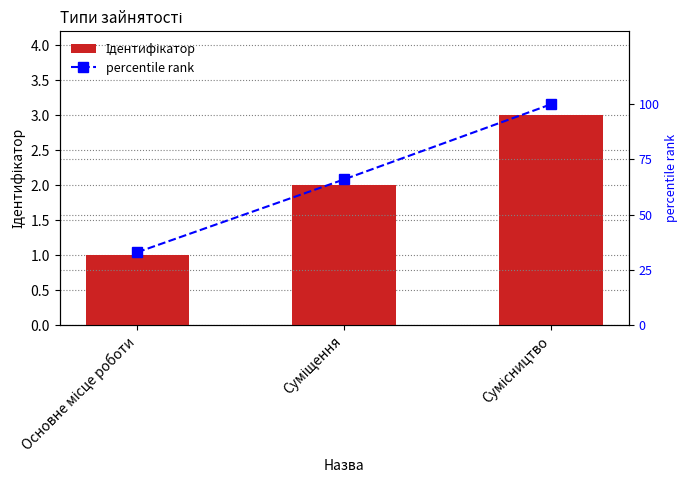

What is the label of the 2nd bar from the right?

Суміщення